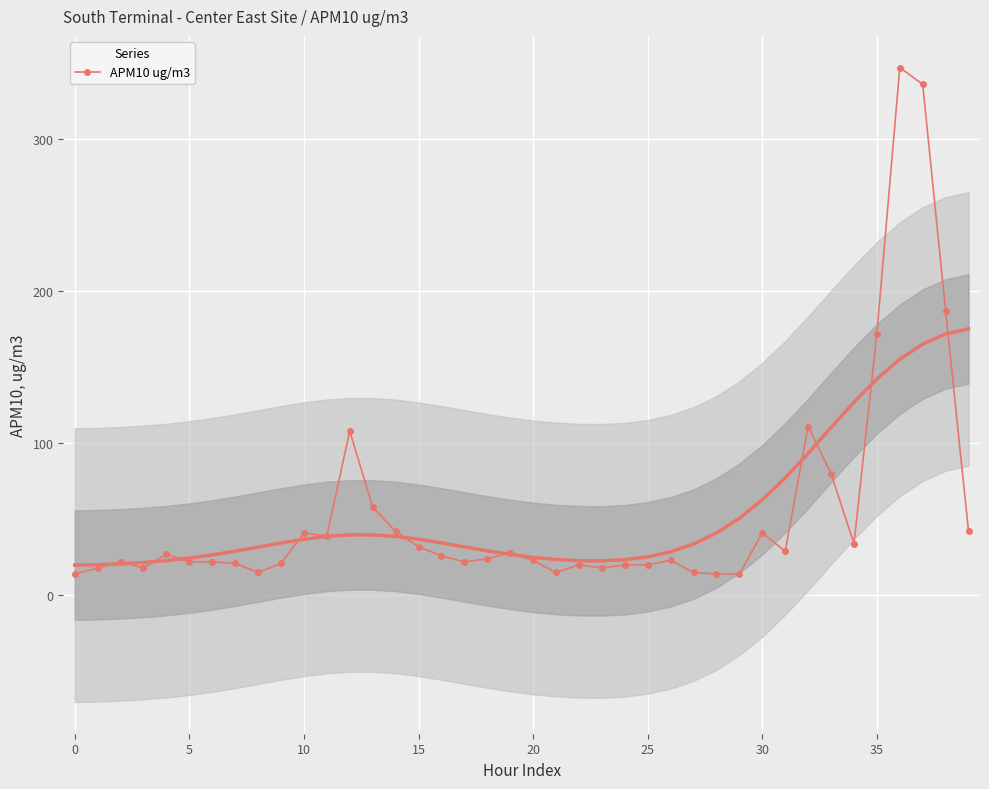

Is it true that APM10 ug/m3 equals 32 at 15?

True